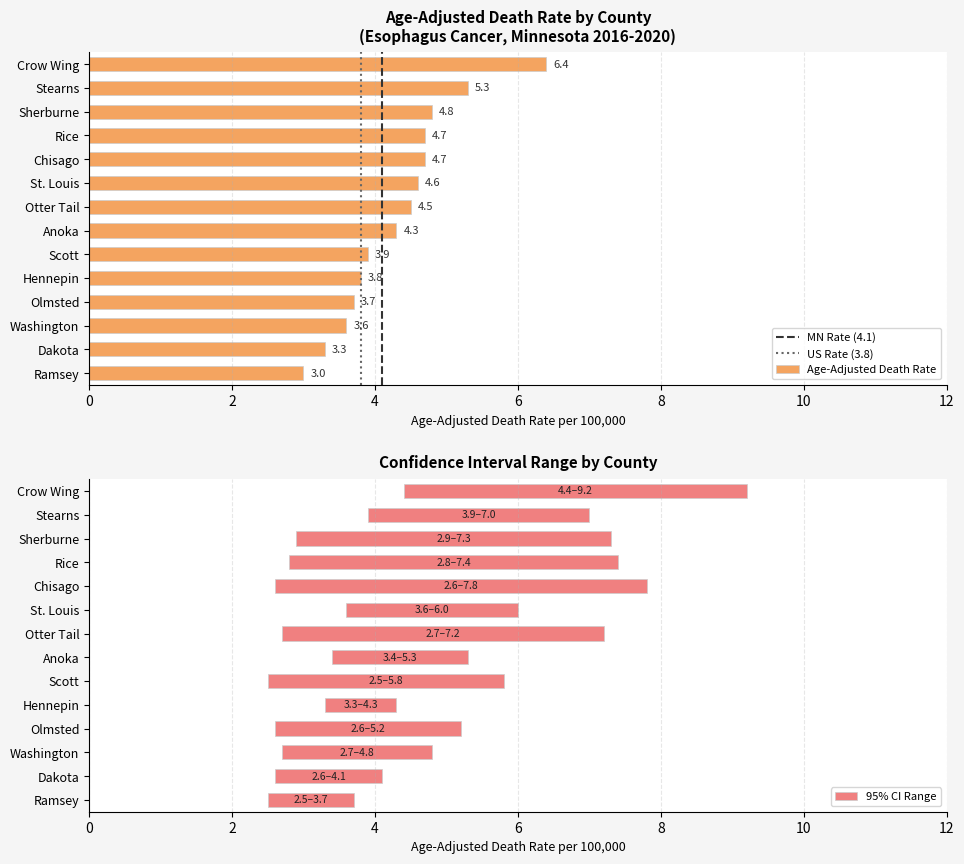

List the labels in order of Lower CI value, smallest first.

Scott, Ramsey, Chisago, Olmsted, Dakota, Otter Tail, Washington, Rice, Sherburne, Hennepin, Anoka, St. Louis, Stearns, Crow Wing